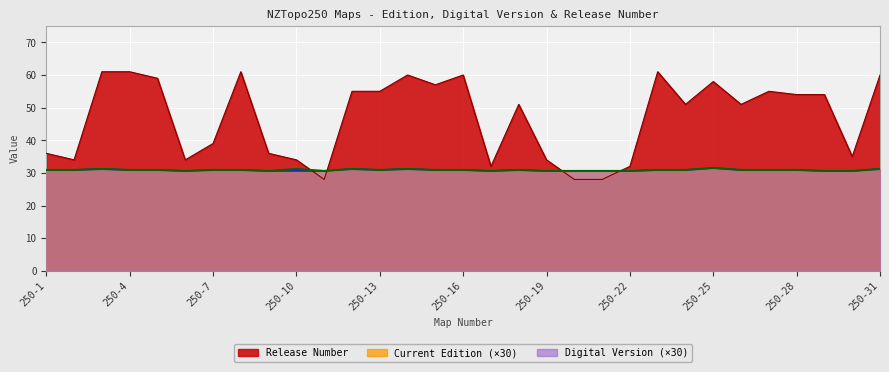

True or false: Release Number has more than 0 points higher than both neighbors.

True